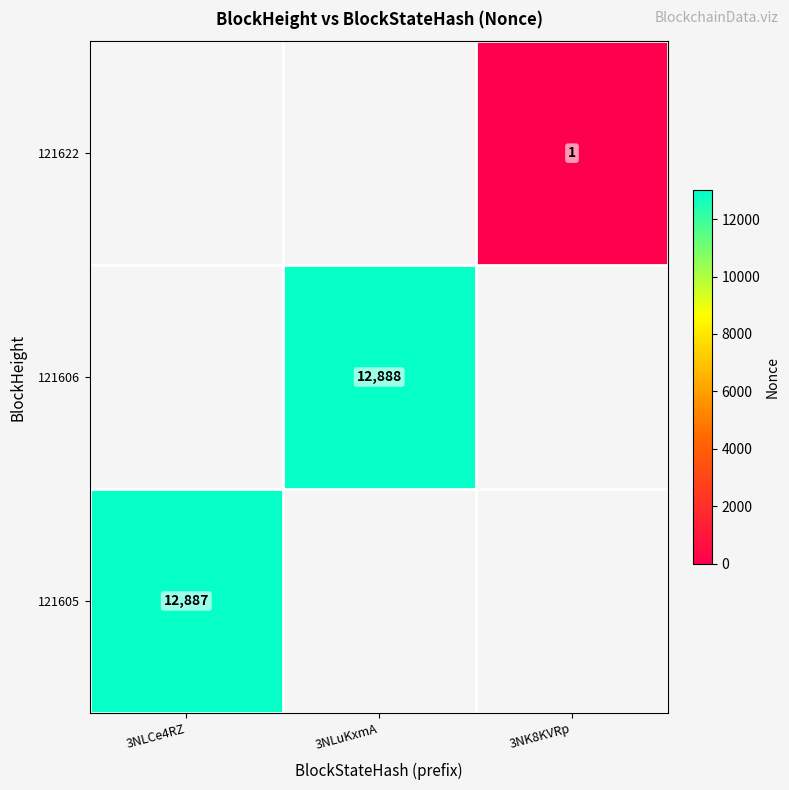

The 121605 series shows 22159 at 3NLCe4RZ. True or false?

False